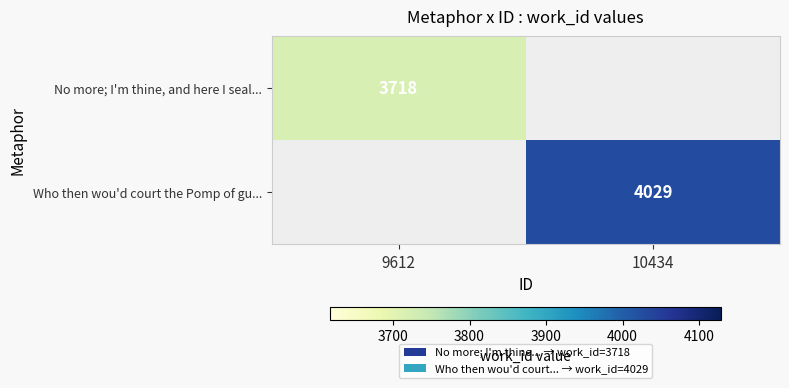

The Who then wou'd court the Pomp of gu... series shows 6946 at 10434. True or false?

False